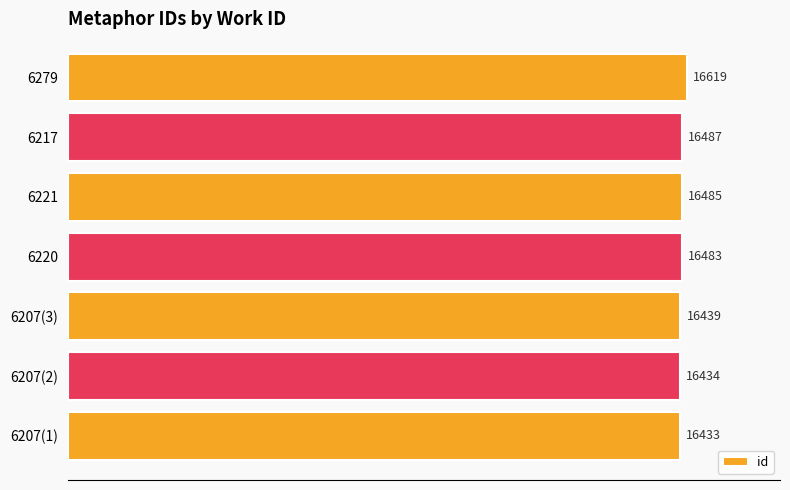

At which label is the value closest to 16526?

6217